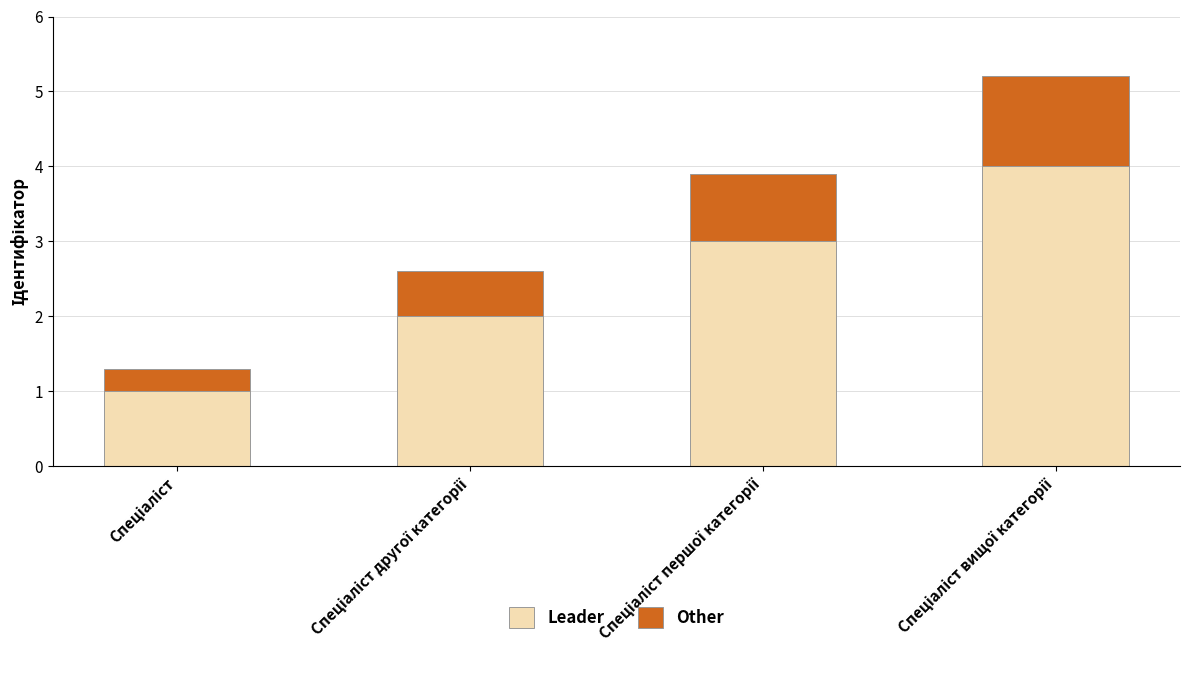

What is the difference between the maximum and minimum values in the Leader series?

3.0